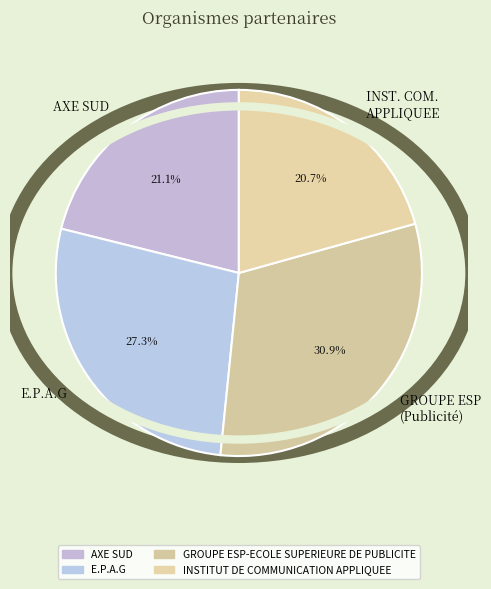

True or false: E.P.A.G accounts for 27% of the total.

True